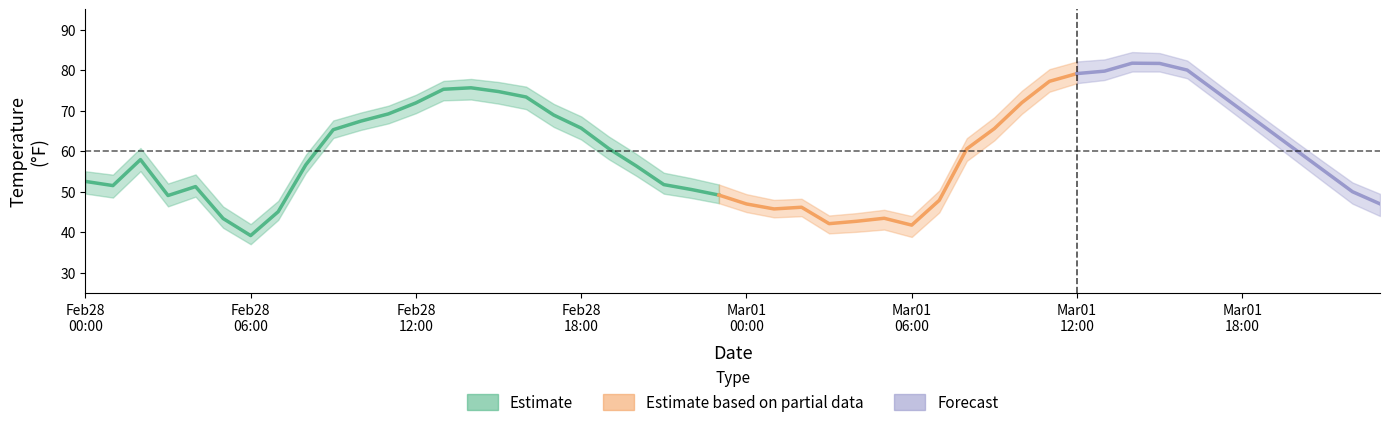

What is the change in value from 13 to 21?

-23.5